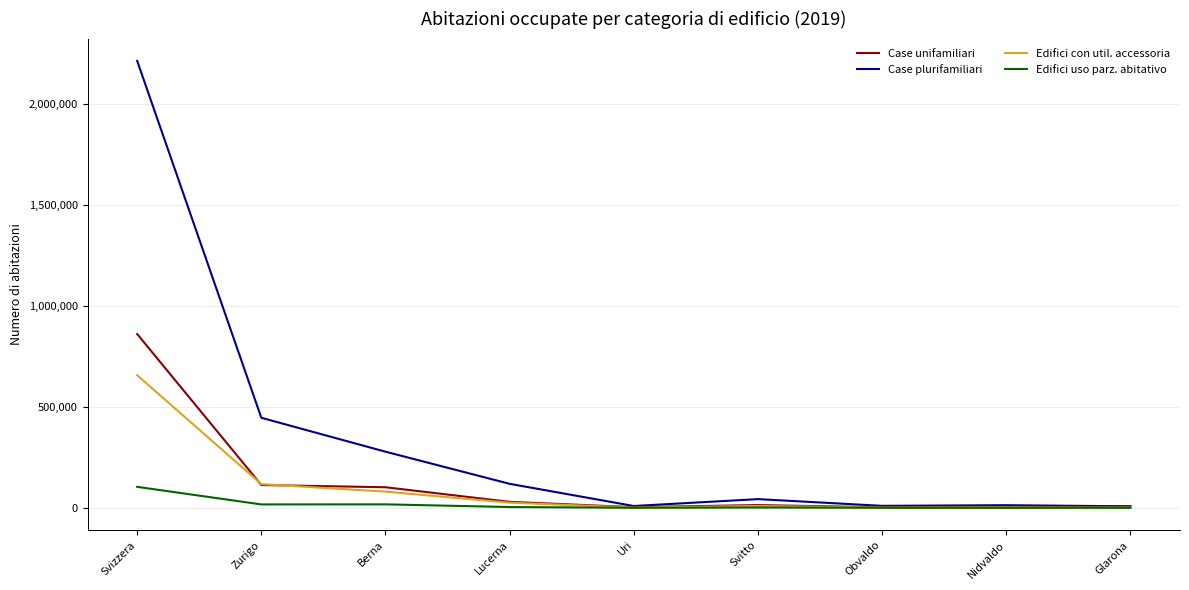

What is the difference between the maximum and second lowest values in the Case unifamiliari series?

857439